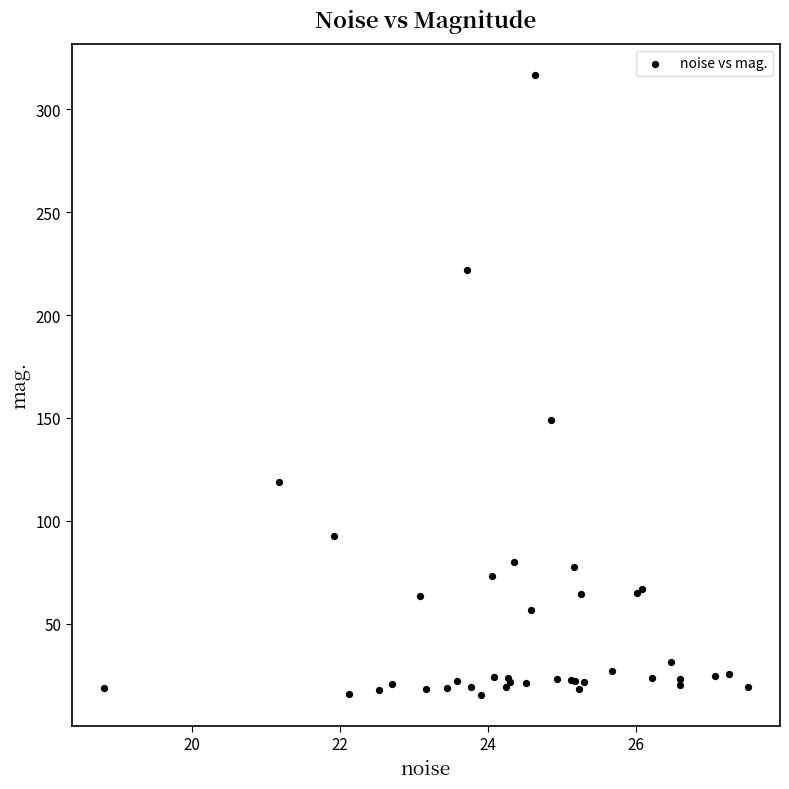

What Y value in the scatter plot is closest to 166?

149.1